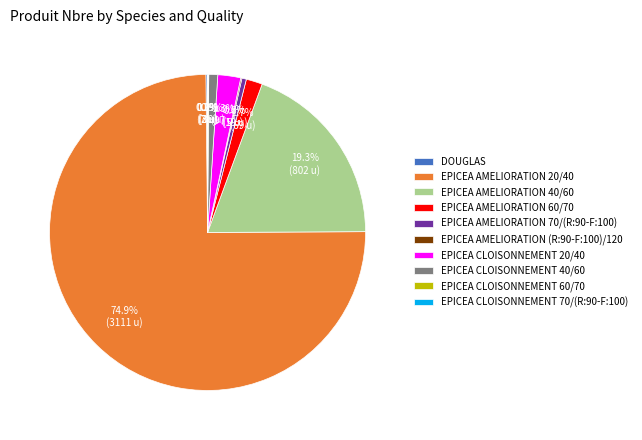

Is EPICEA AMELIORATION 20/40 the majority of the pie?

Yes